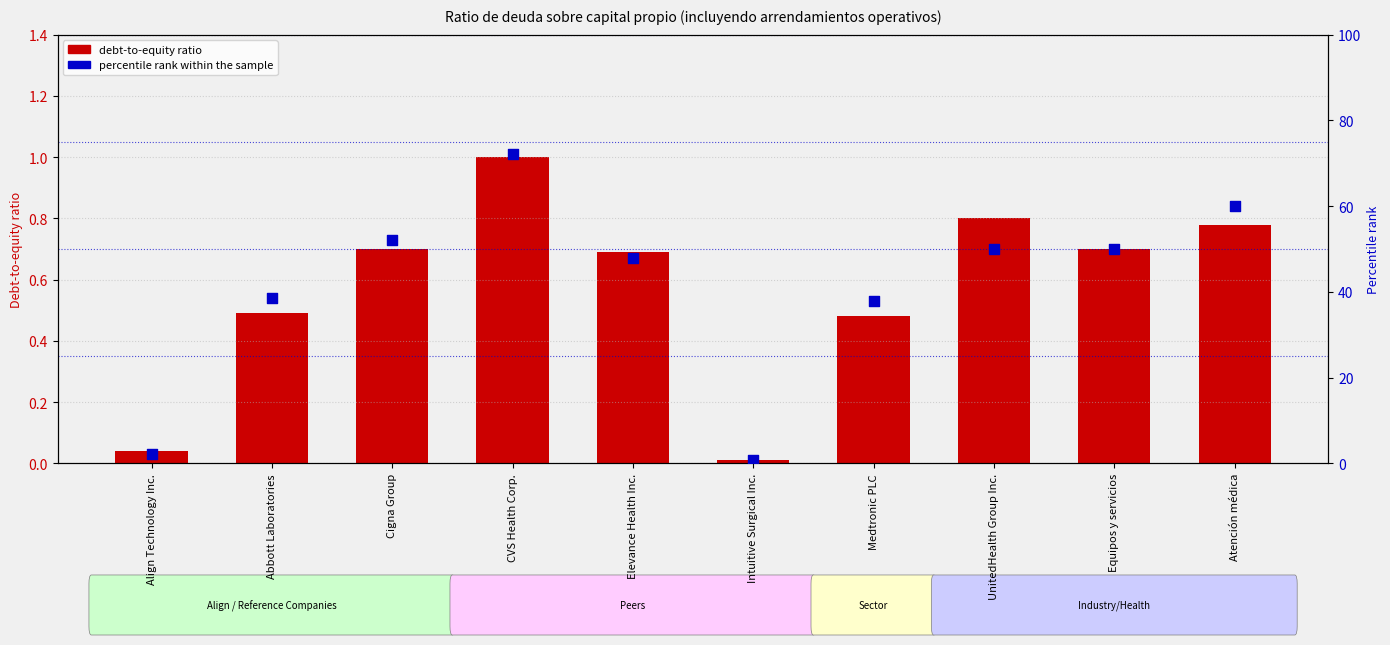

What is the total value across all series at Medtronic PLC?

38.3